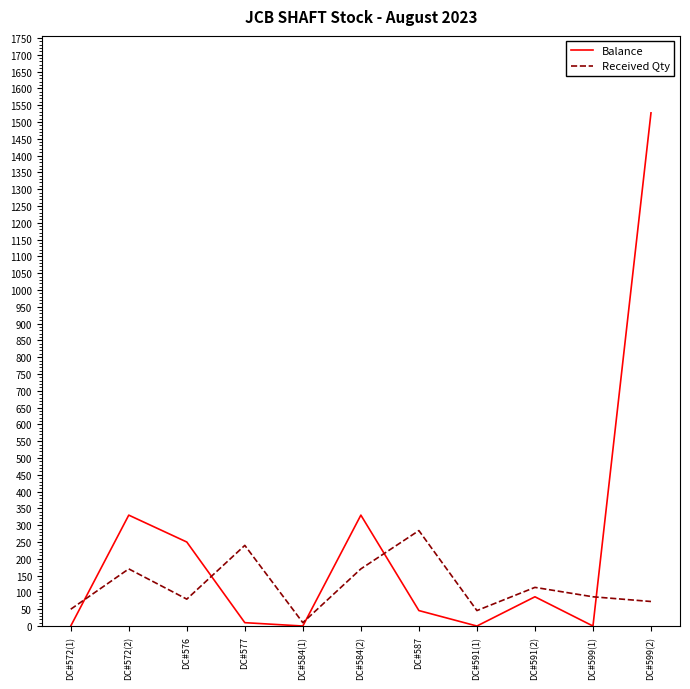

Which series changed the most between DC#572(1) and DC#599(1)?

Received Qty